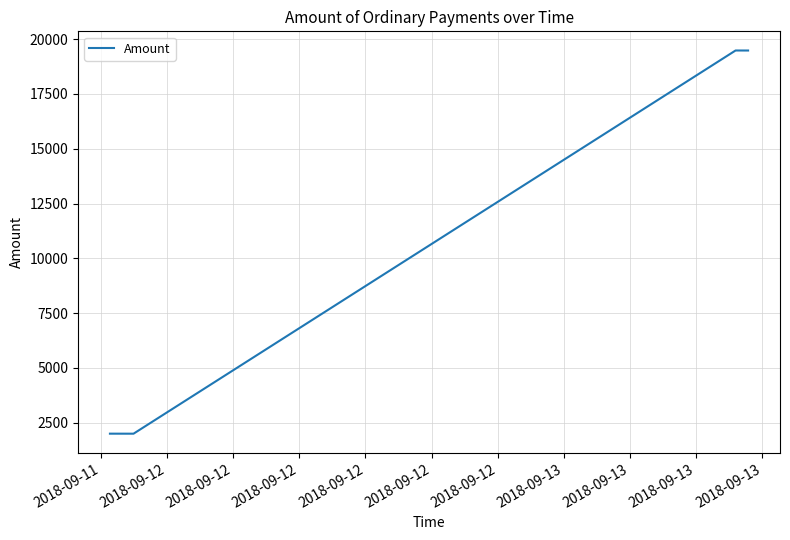

How many distinct data groups are displayed?

1